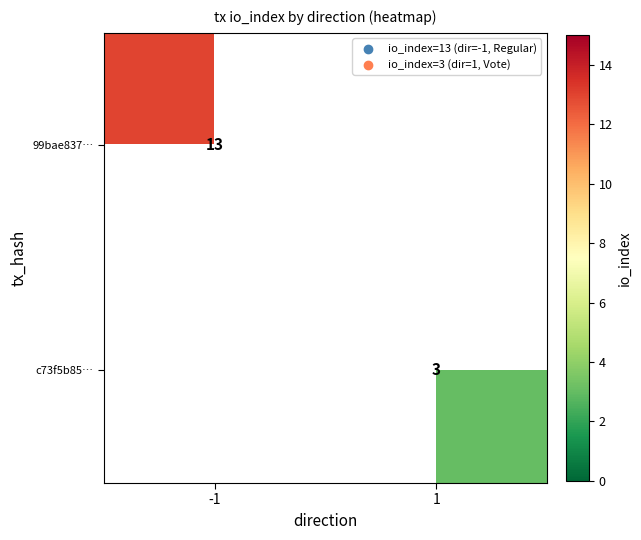

The 99bae837… series shows 20 at -1. True or false?

False